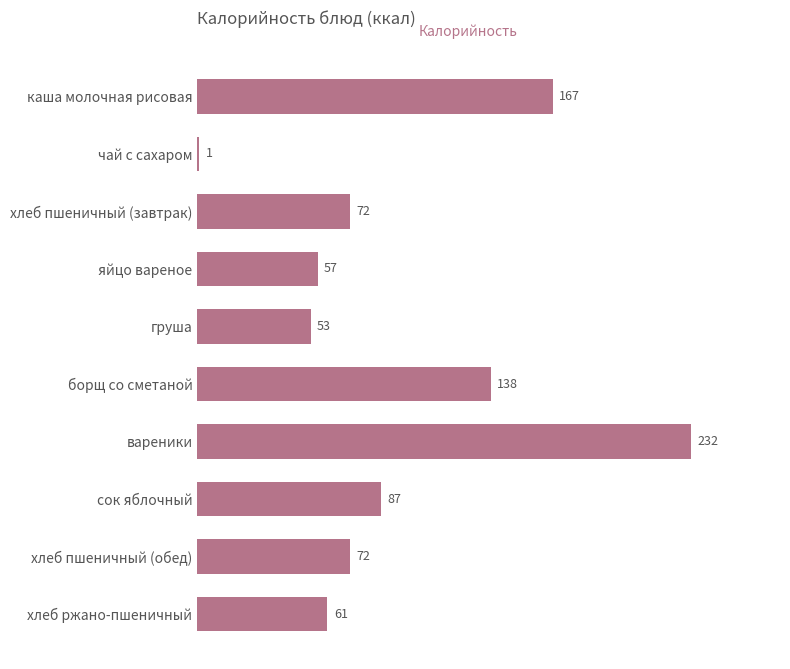

What is the minimum value shown in the chart?

1.0